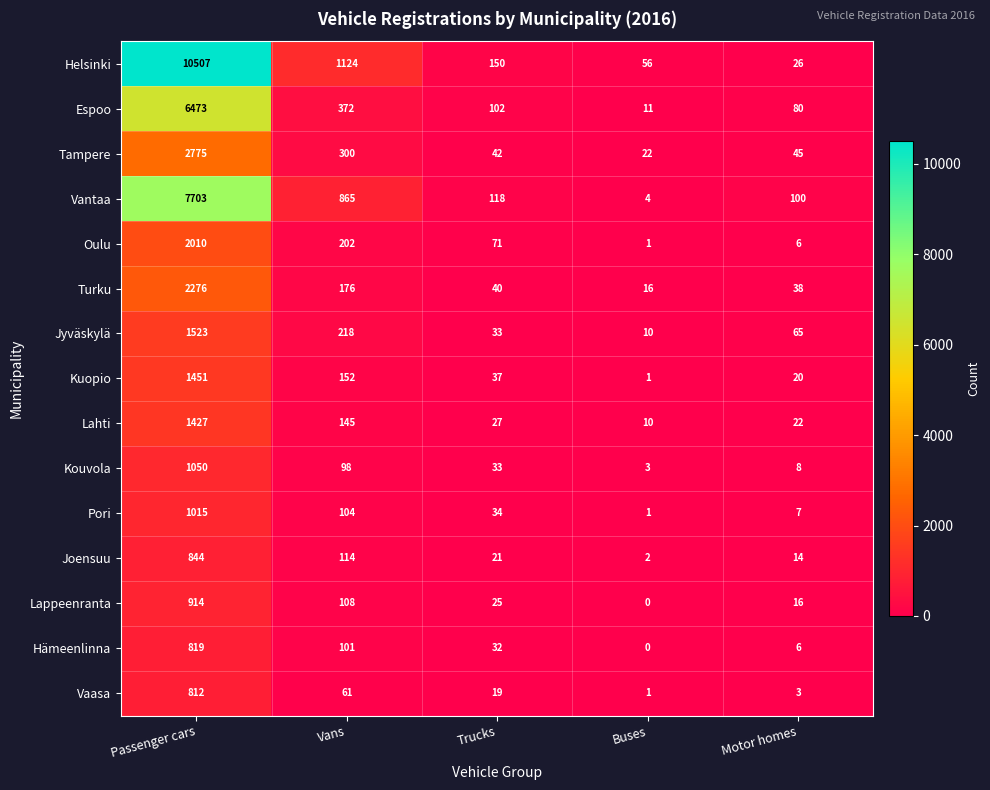

Rank the series by their maximum value, from highest to lowest.

Helsinki, Vantaa, Espoo, Tampere, Turku, Oulu, Jyväskylä, Kuopio, Lahti, Kouvola, Pori, Lappeenranta, Joensuu, Hämeenlinna, Vaasa